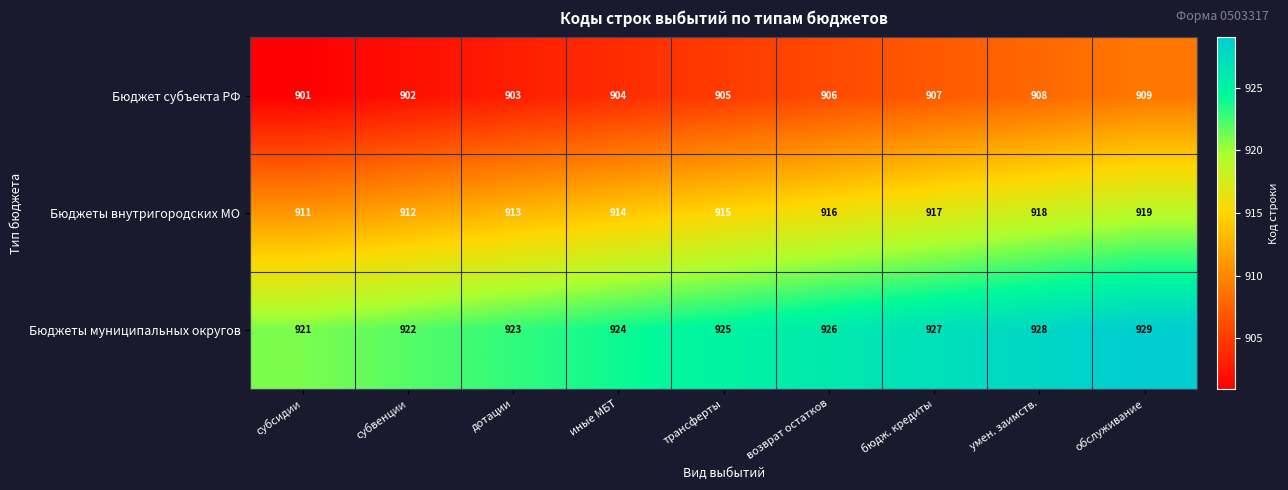

How many categories are shown in the chart?

9